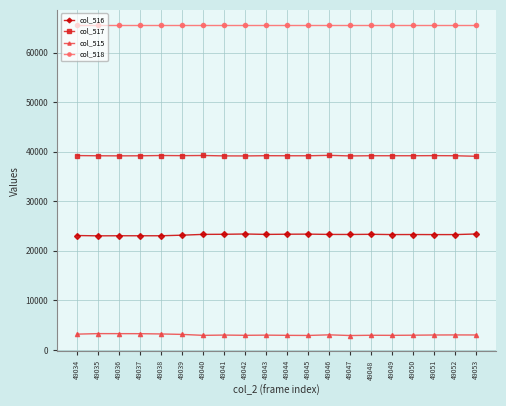

Is the value of col_518 at 49048 greater than the value of col_516 at 49053?

Yes